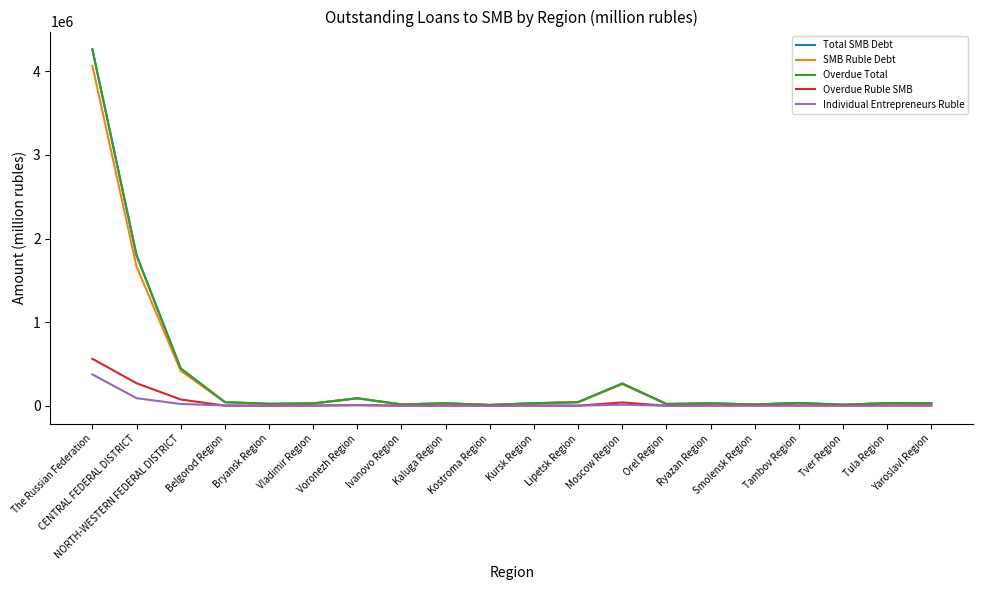

True or false: Total SMB Debt and SMB Ruble Debt intersect in this chart.

False